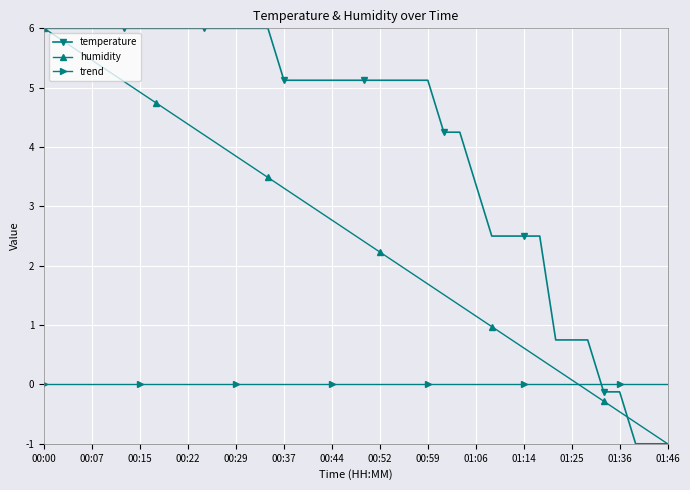

Which series has the largest total across all categories?

temperature